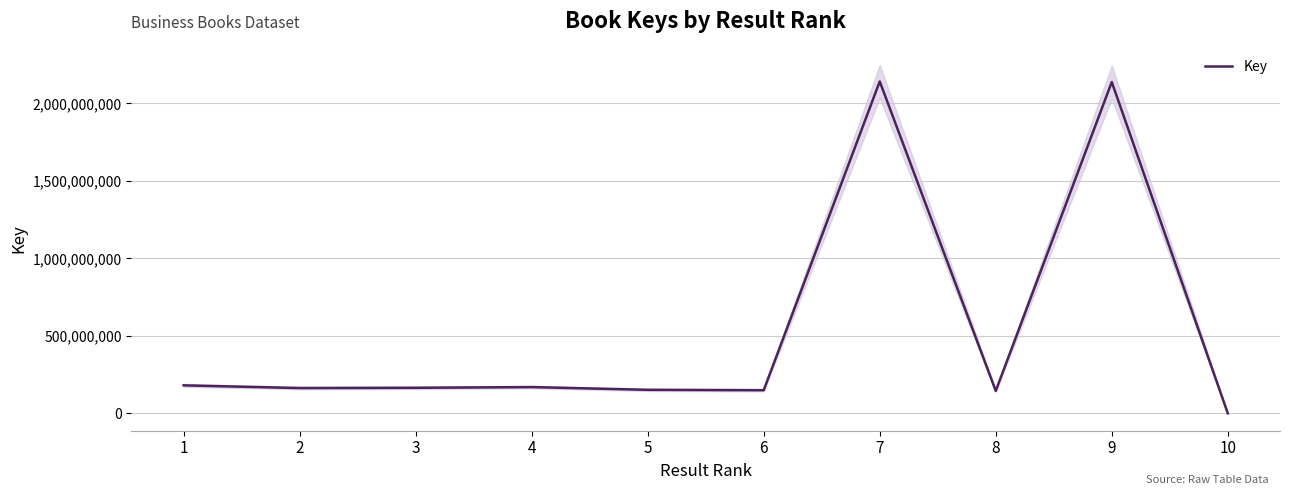

Rank the categories by value from lowest to highest.

10, 8, 6, 5, 2, 3, 4, 1, 9, 7